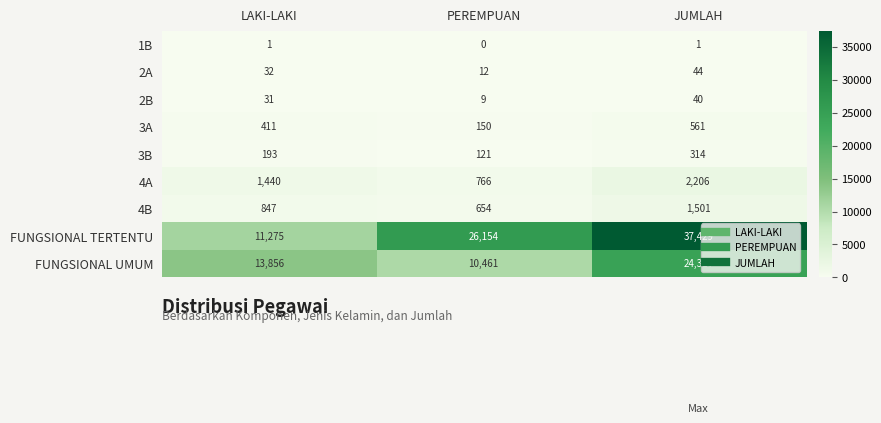

Which series has the widest spread of values?

FUNGSIONAL TERTENTU